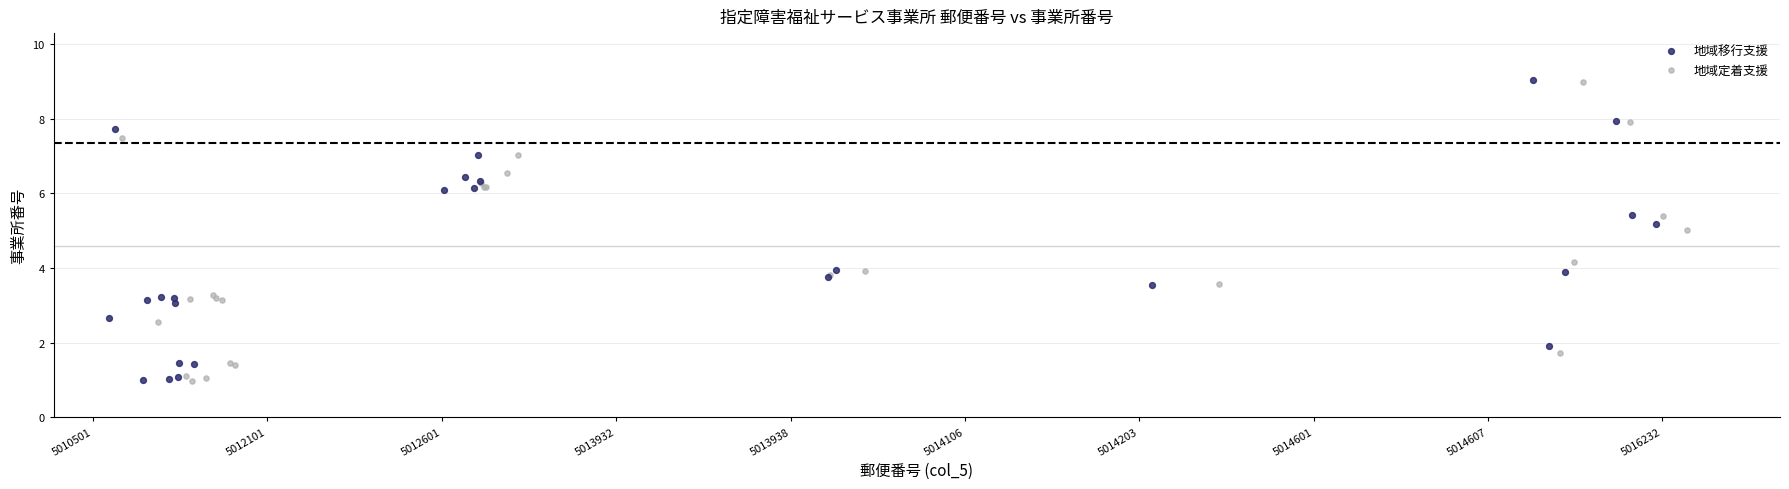

What are all the series names shown in the legend?

地域移行支援, 地域定着支援